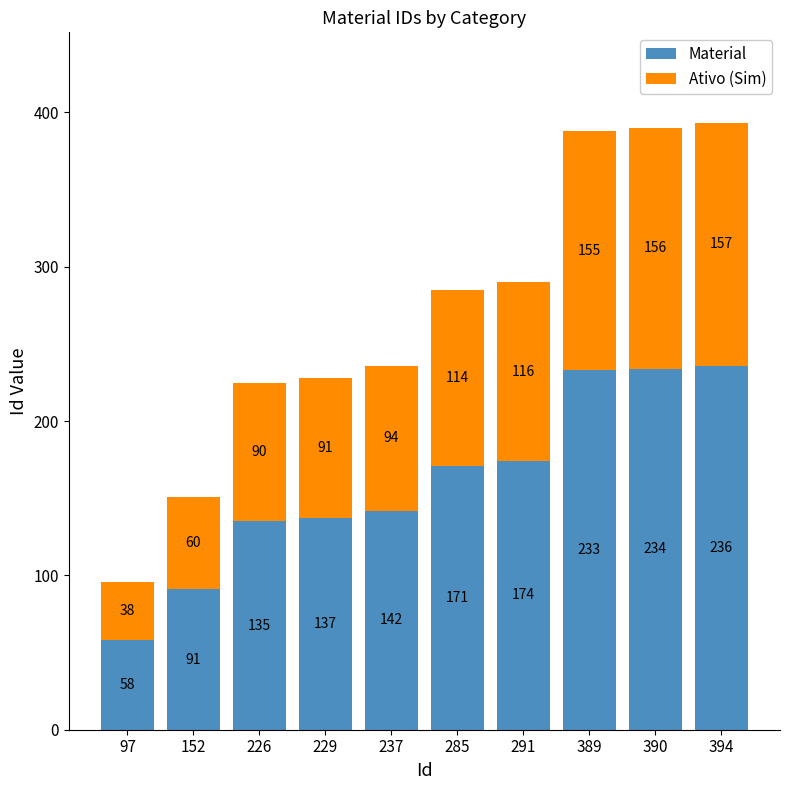

The value of Material at 97 is 87. True or false?

False